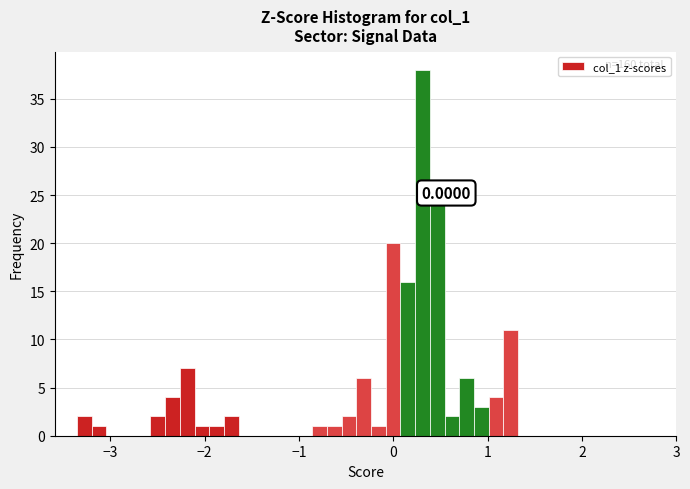

Read against the x-axis, roughly where is the centre of the tallest bar?

0.3